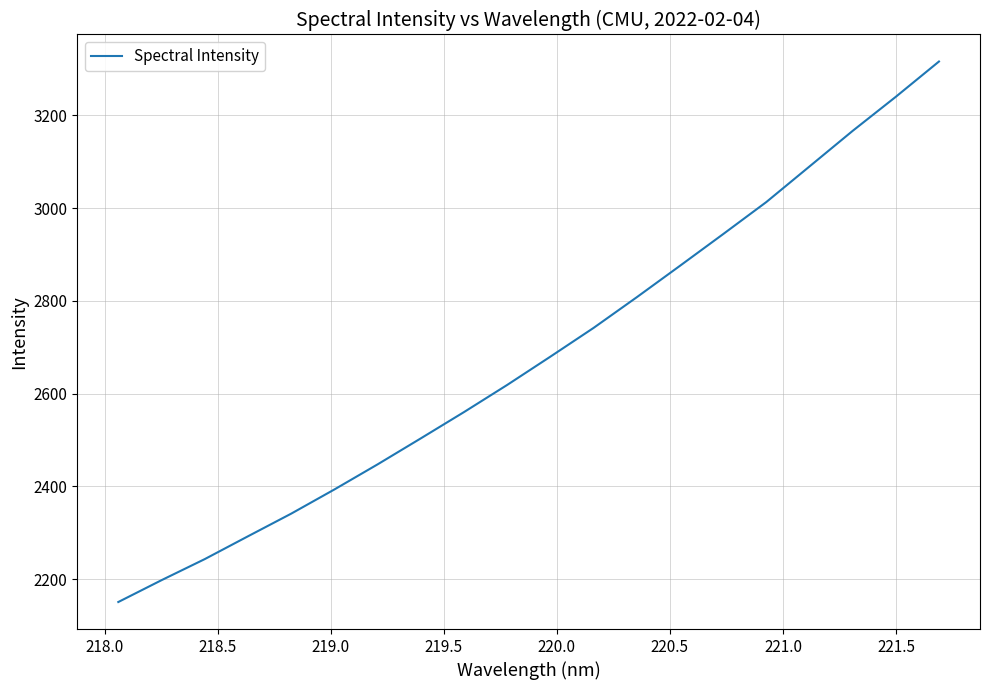

What is the maximum value shown in the chart?

3315.7